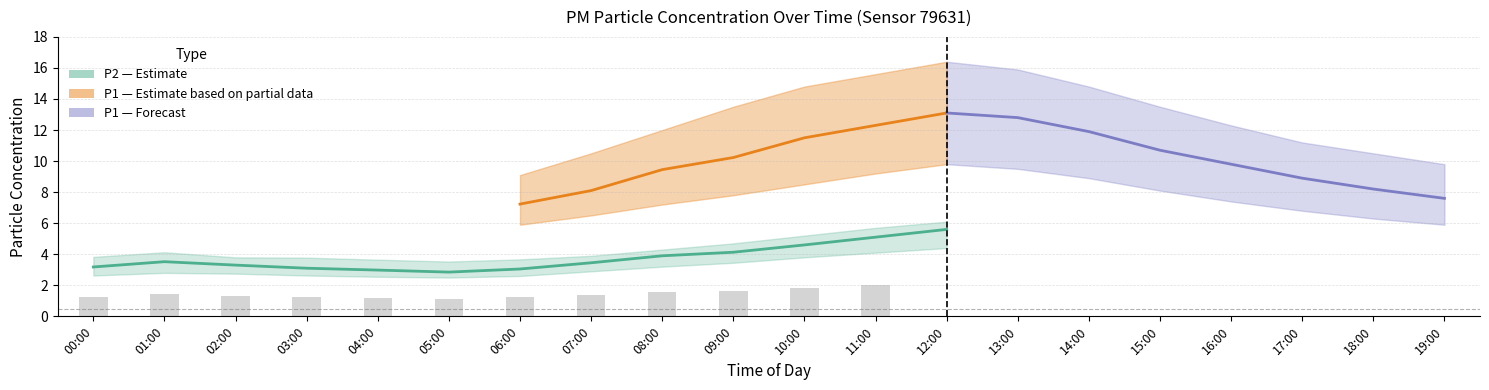

Which series changed the most between 02:00 and 18:00?

P1